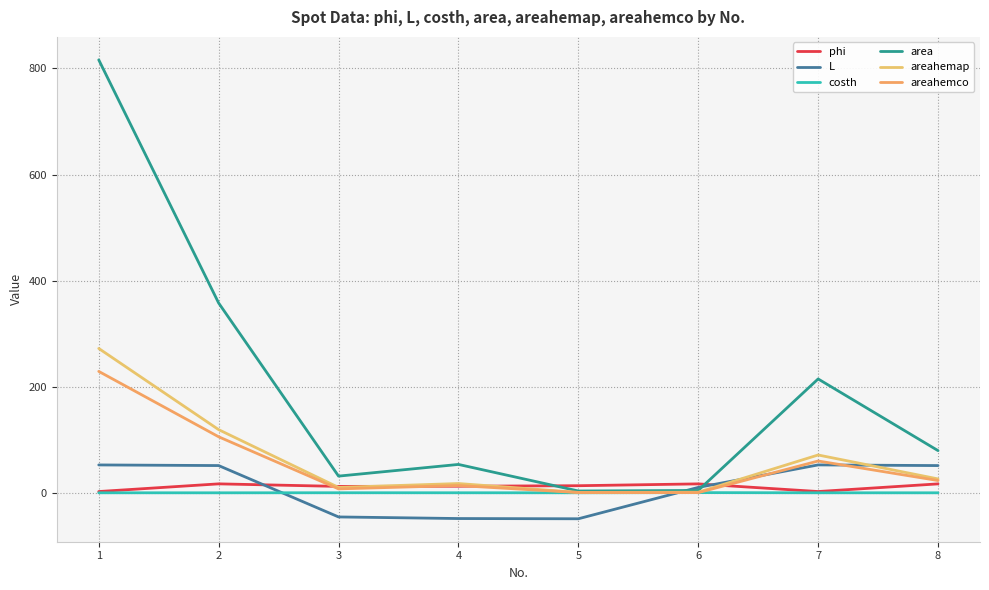

The value of phi at 7 is 3.0. True or false?

True